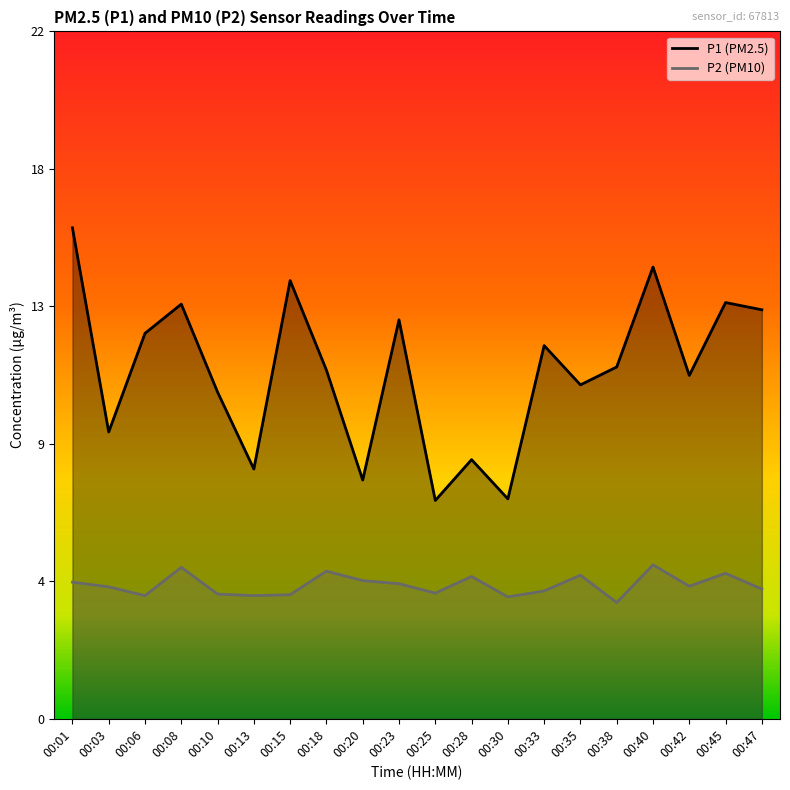

The value of P1 (PM2.5) at 00:28 is 8.2. True or false?

True